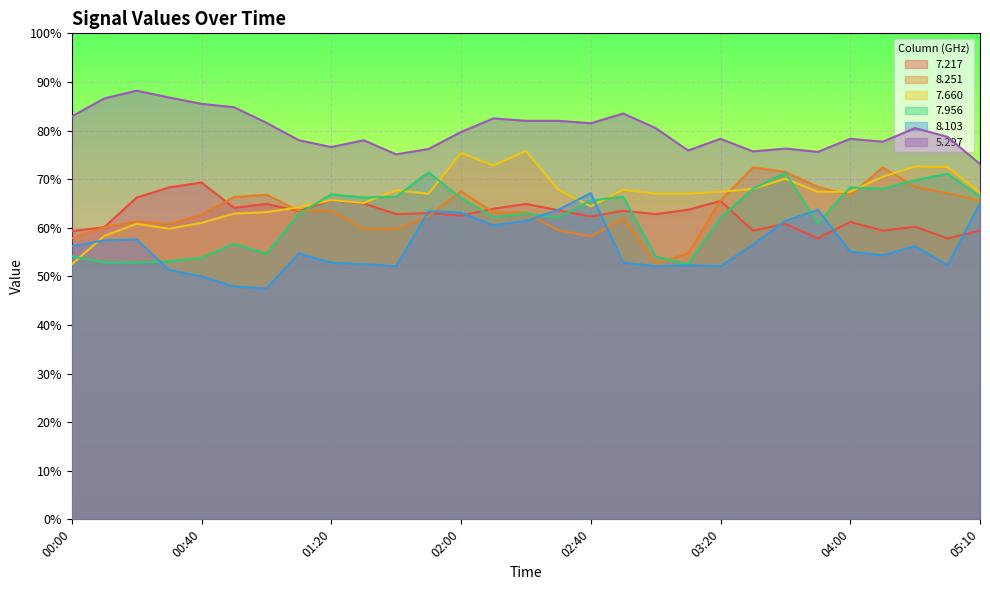

Is the value of   7.956 at 02:20 greater than the value of   5.297 at 01:50?

No